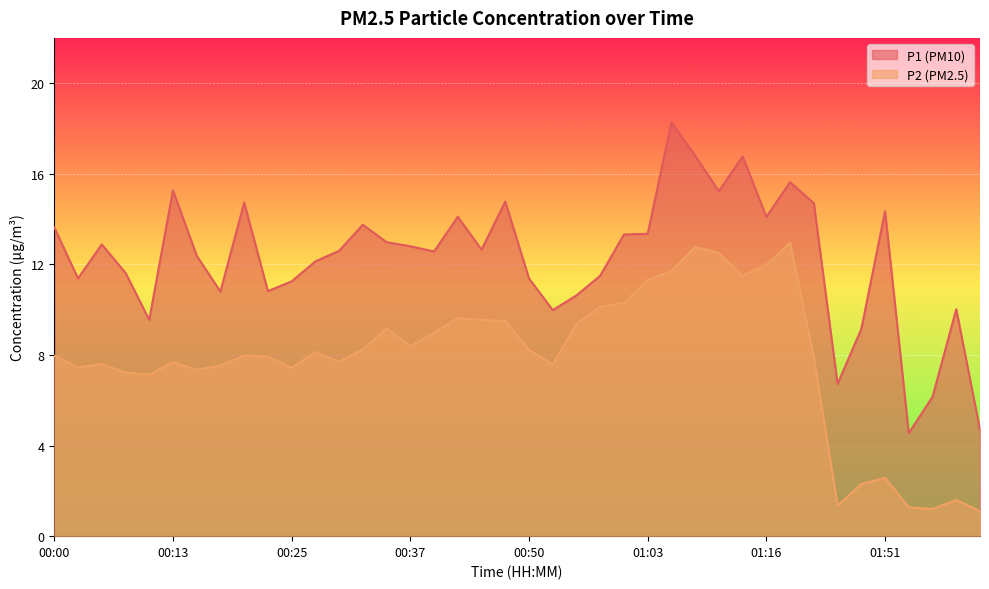

Reading right to left, transcribe all the data shown in this chart.

P1: 4.7	10.0	6.2	4.5	14.3	9.2	6.7	14.7	15.6	14.1	16.8	15.2	16.8	18.3	13.3	13.3	11.5	10.6	10.0	11.4	14.8	12.7	14.1	12.6	12.8	13.0	13.8	12.6	12.1	11.2	10.8	14.7	10.8	12.4	15.3	9.6	11.6	12.9	11.4	13.6
P2: 1.1	1.6	1.2	1.3	2.6	2.3	1.4	7.9	12.9	12.0	11.5	12.5	12.8	11.7	11.3	10.3	10.1	9.4	7.6	8.2	9.5	9.6	9.6	9.0	8.4	9.2	8.2	7.7	8.1	7.4	7.9	8.0	7.5	7.3	7.7	7.1	7.2	7.6	7.5	8.0